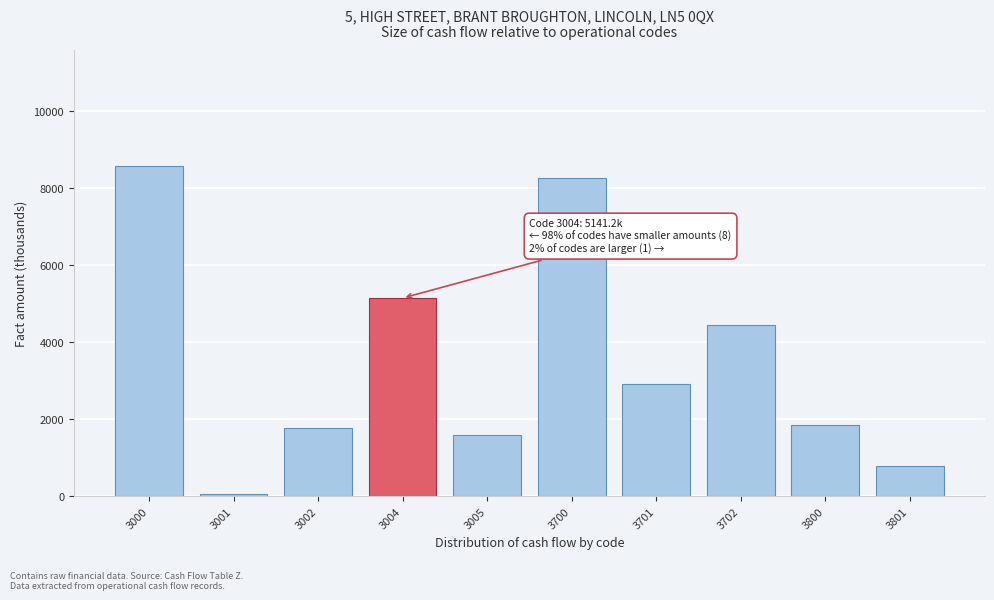

Reading left to right, what are all the values shown in this chart?

8571.9	69.3	1777.9	5141.2	1583.5	8258.2	2911.7	4429.6	1843.5	796.1